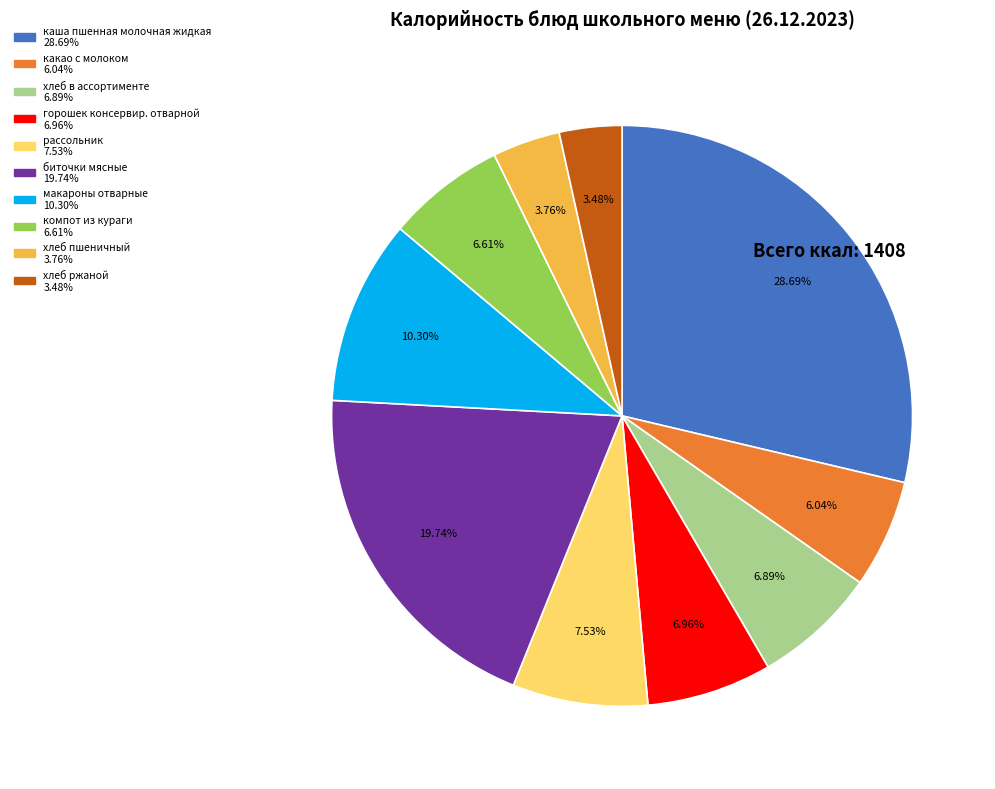

To the nearest percent, what portion does компот из кураги represent?

7%